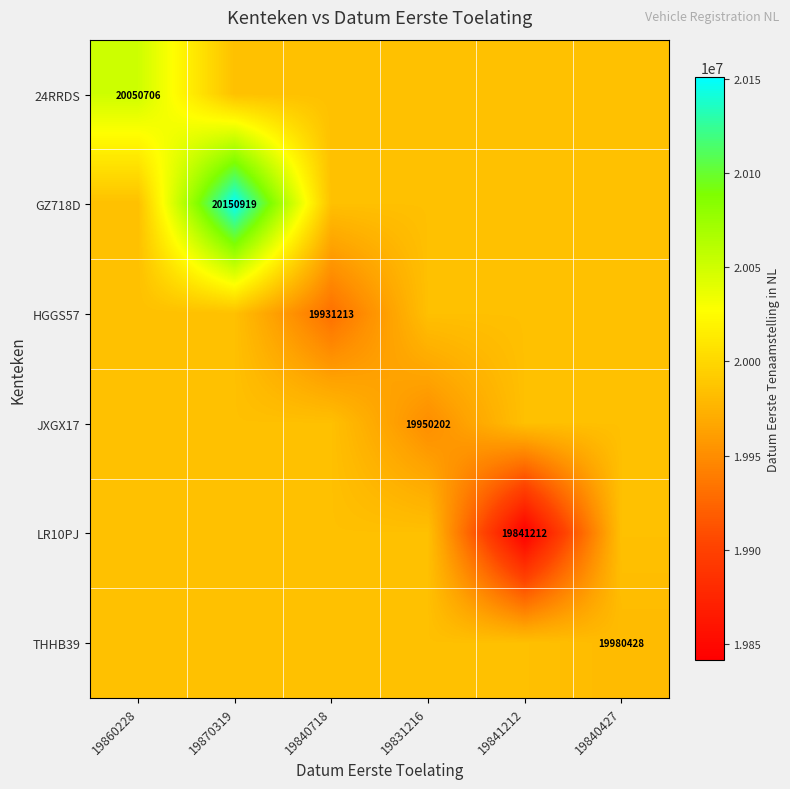

Between 19840718 and 19831216, which is larger?

19840718